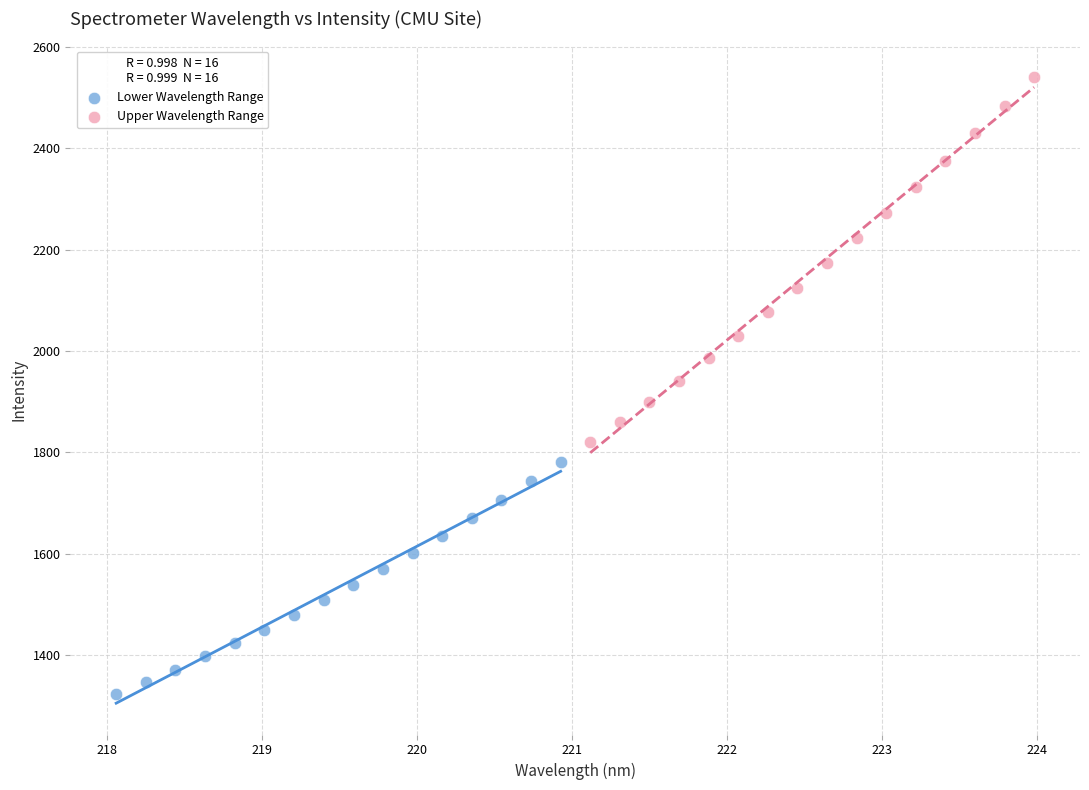

Which series contains the lowest Y value?

Lower Wavelength Range